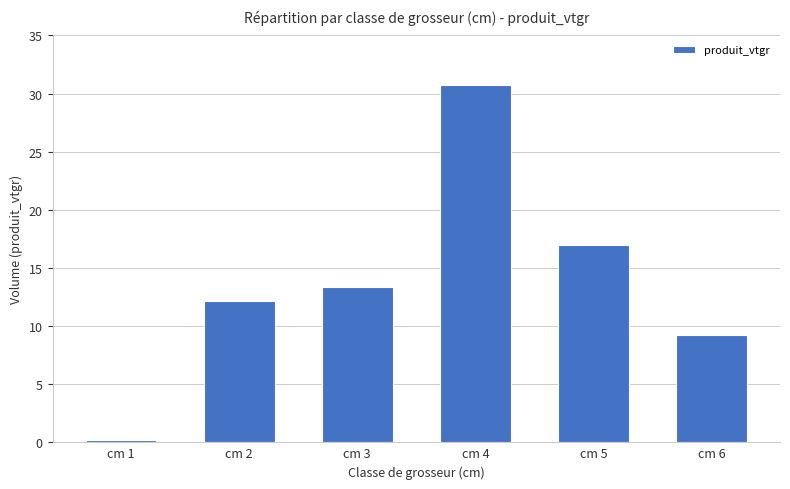

Is it true that the value at cm 2 is 4.1?

False